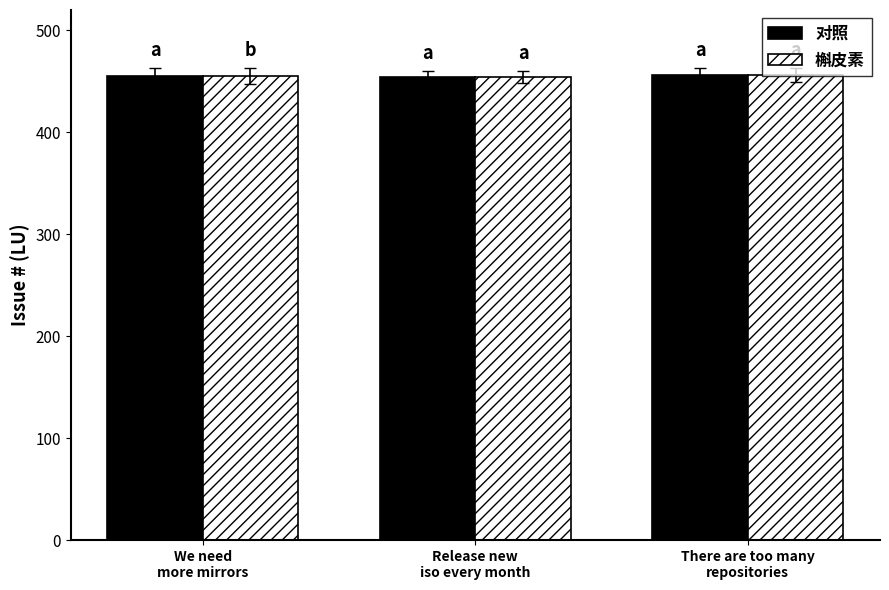

What is the minimum value for 槲皮素?

454